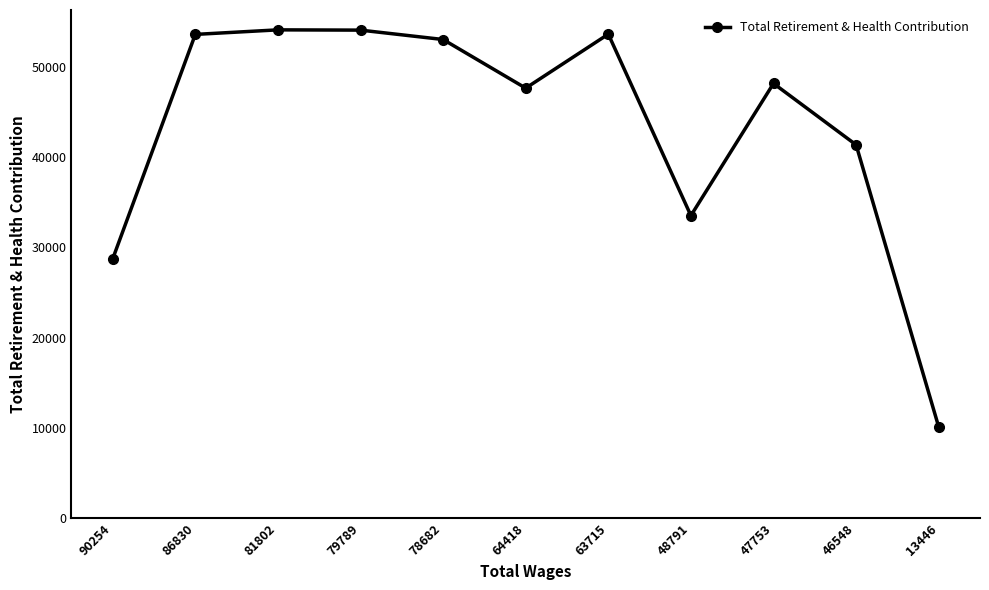

How many categories are shown in the chart?

11